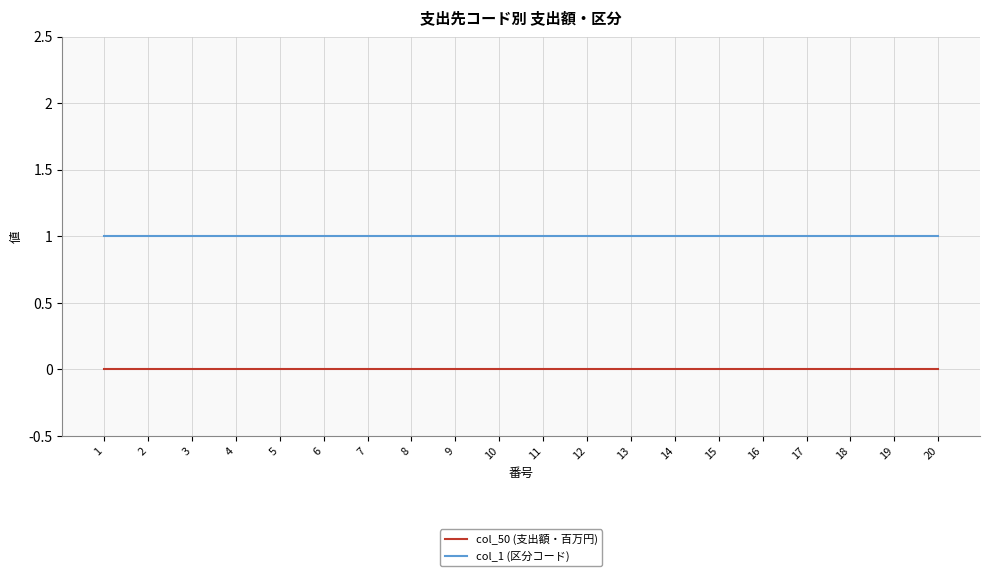

What is the total value across all series at 20?

1